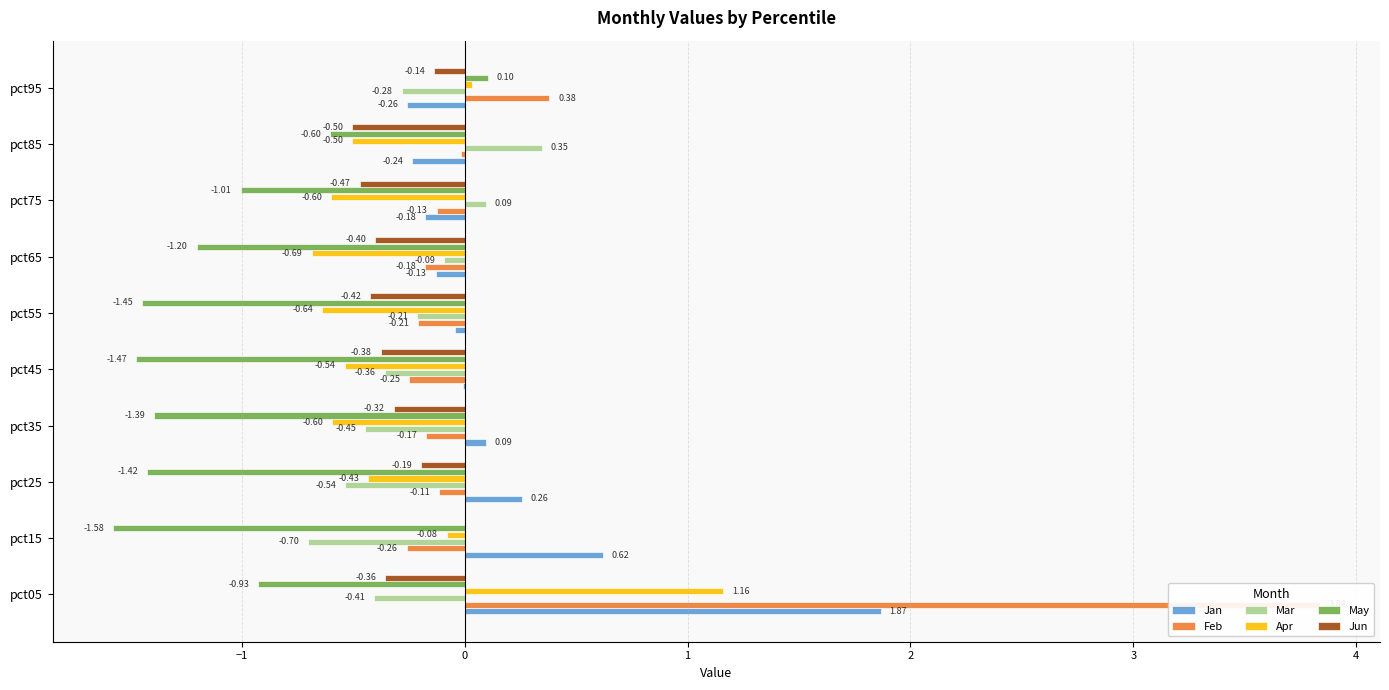

Which series has the largest total across all categories?

Feb